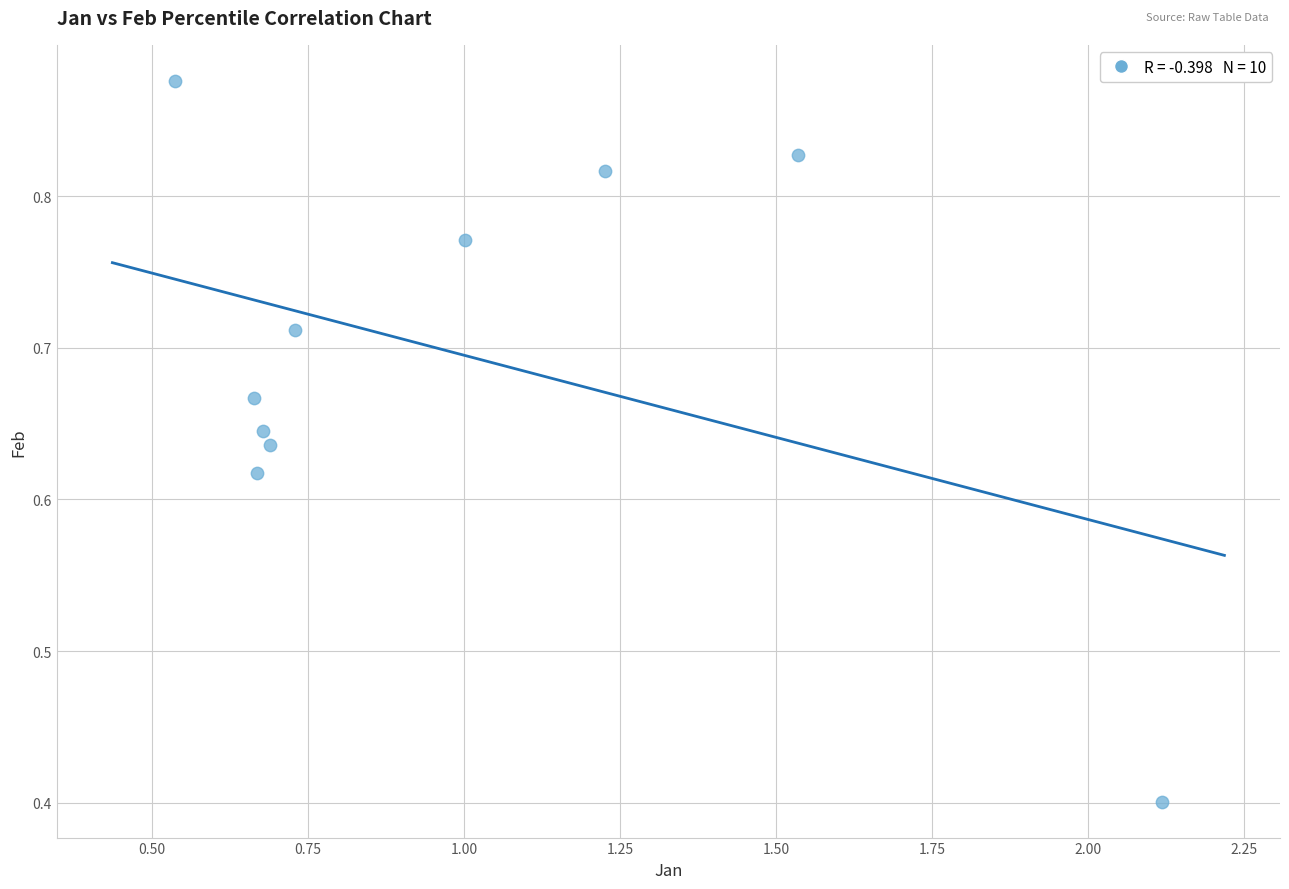

What Y value in the scatter plot is closest to 0?

0.4